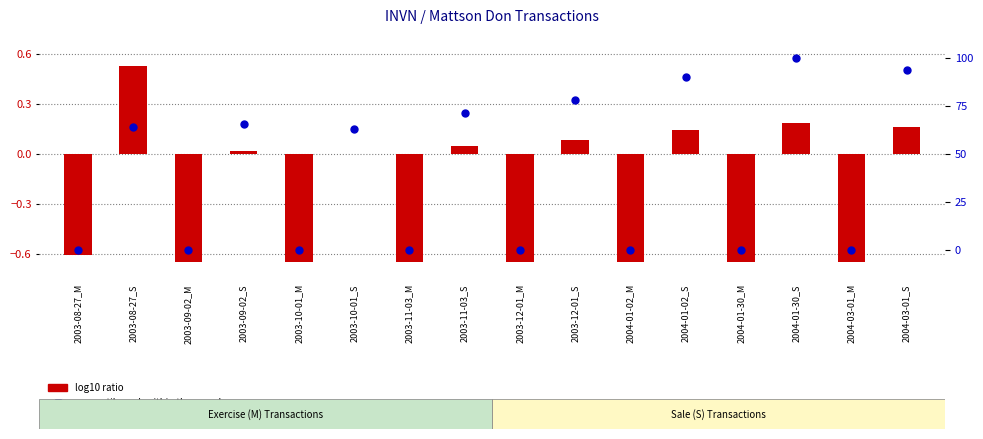

What are all the series names shown in the legend?

log10 ratio, percentile rank within the sample